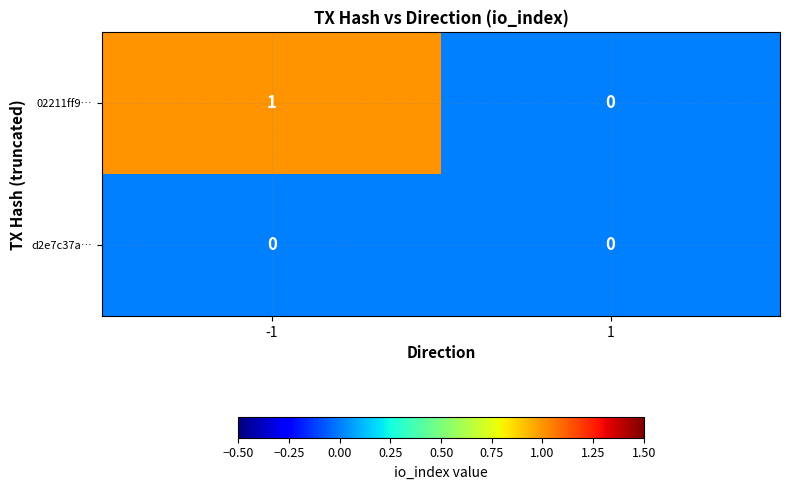

At -1, list the series in order from smallest to largest.

d2e7c37a…, 02211ff9…